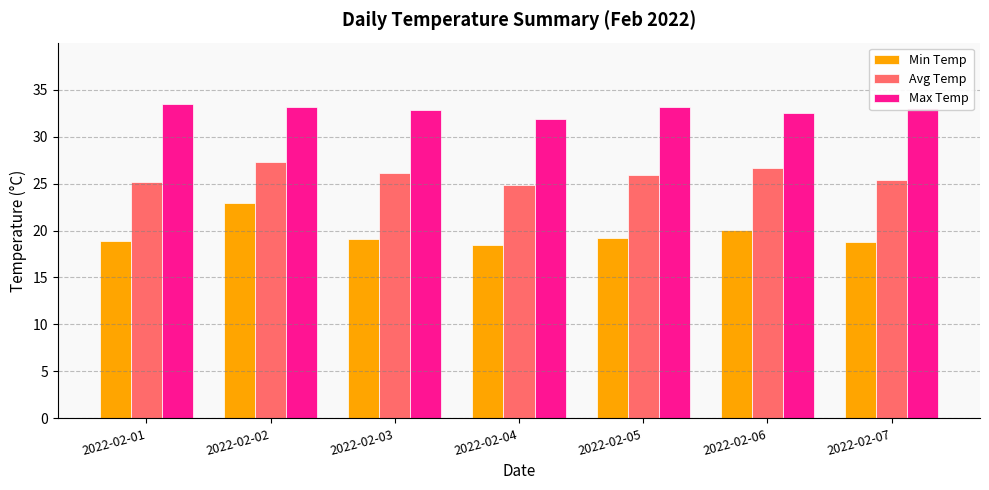

Which series has the largest total across all categories?

Max Temp